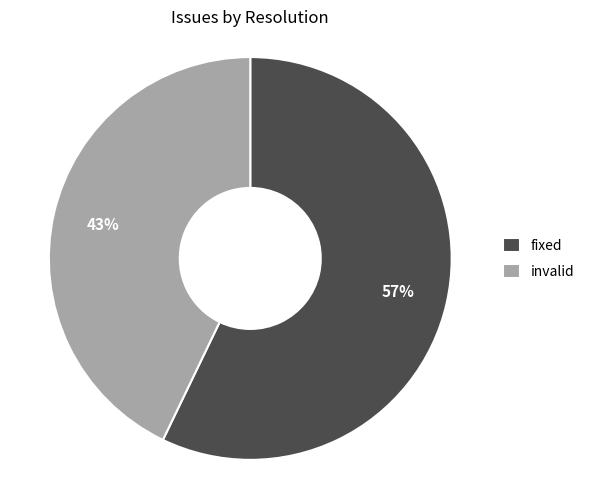

What is the majority slice?

fixed